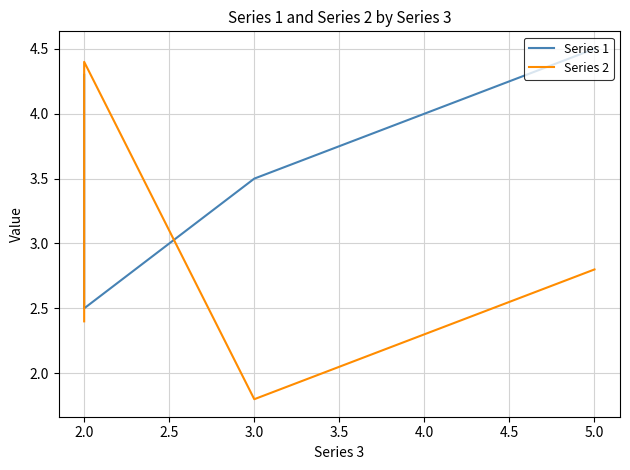

How many lines are shown in the chart?

2